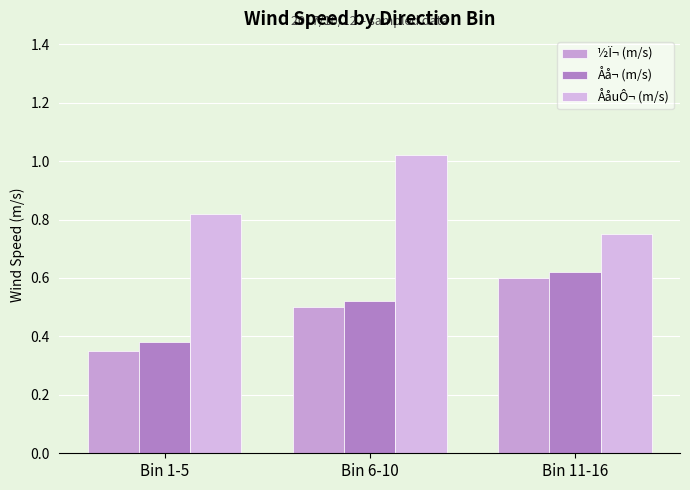

Reading right to left, extract all data points from this chart.

½Ï¬ (m/s): Bin 11-16=0.6	Bin 6-10=0.5	Bin 1-5=0.3
Åå¬ (m/s): Bin 11-16=0.6	Bin 6-10=0.5	Bin 1-5=0.4
ÅåuÔ¬ (m/s): Bin 11-16=0.8	Bin 6-10=1.0	Bin 1-5=0.8